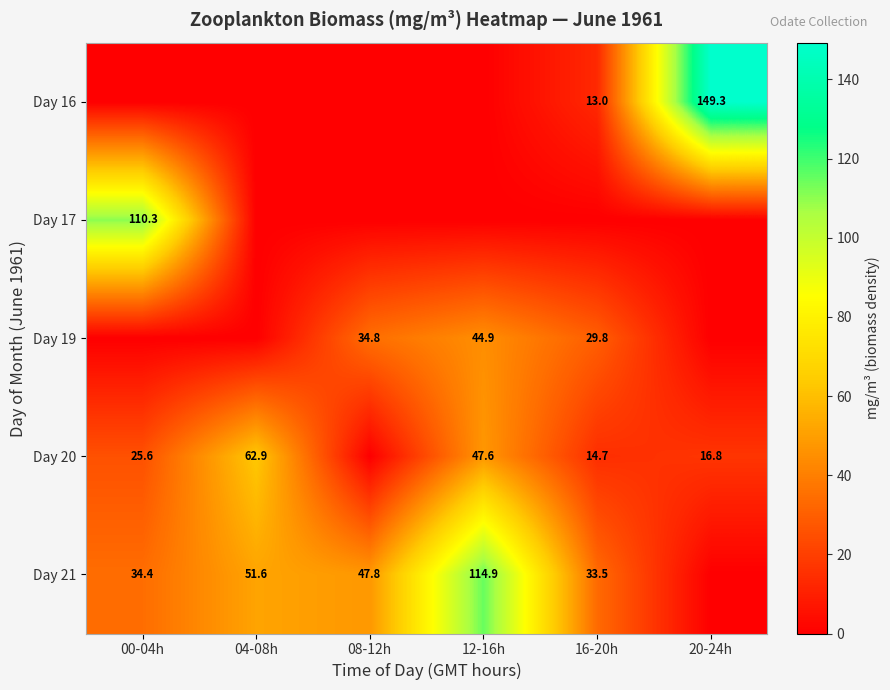

The Day 16 series shows 8.3 at 16-20h. True or false?

False